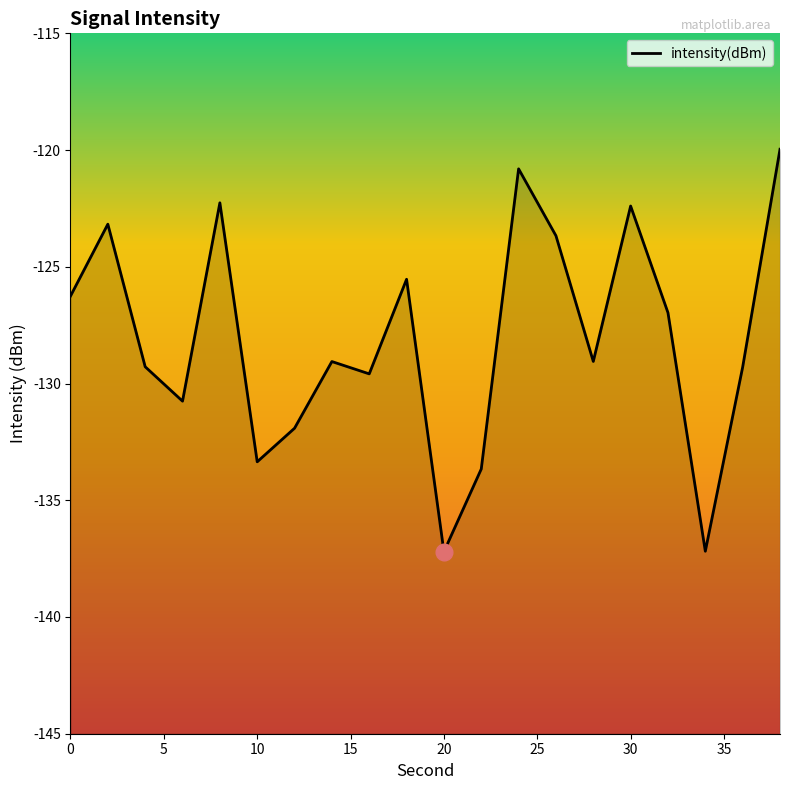

Rank the categories by value from lowest to highest.

20, 34, 22, 10, 12, 6, 16, 36, 4, 14, 28, 32, 0, 18, 26, 2, 30, 8, 24, 38